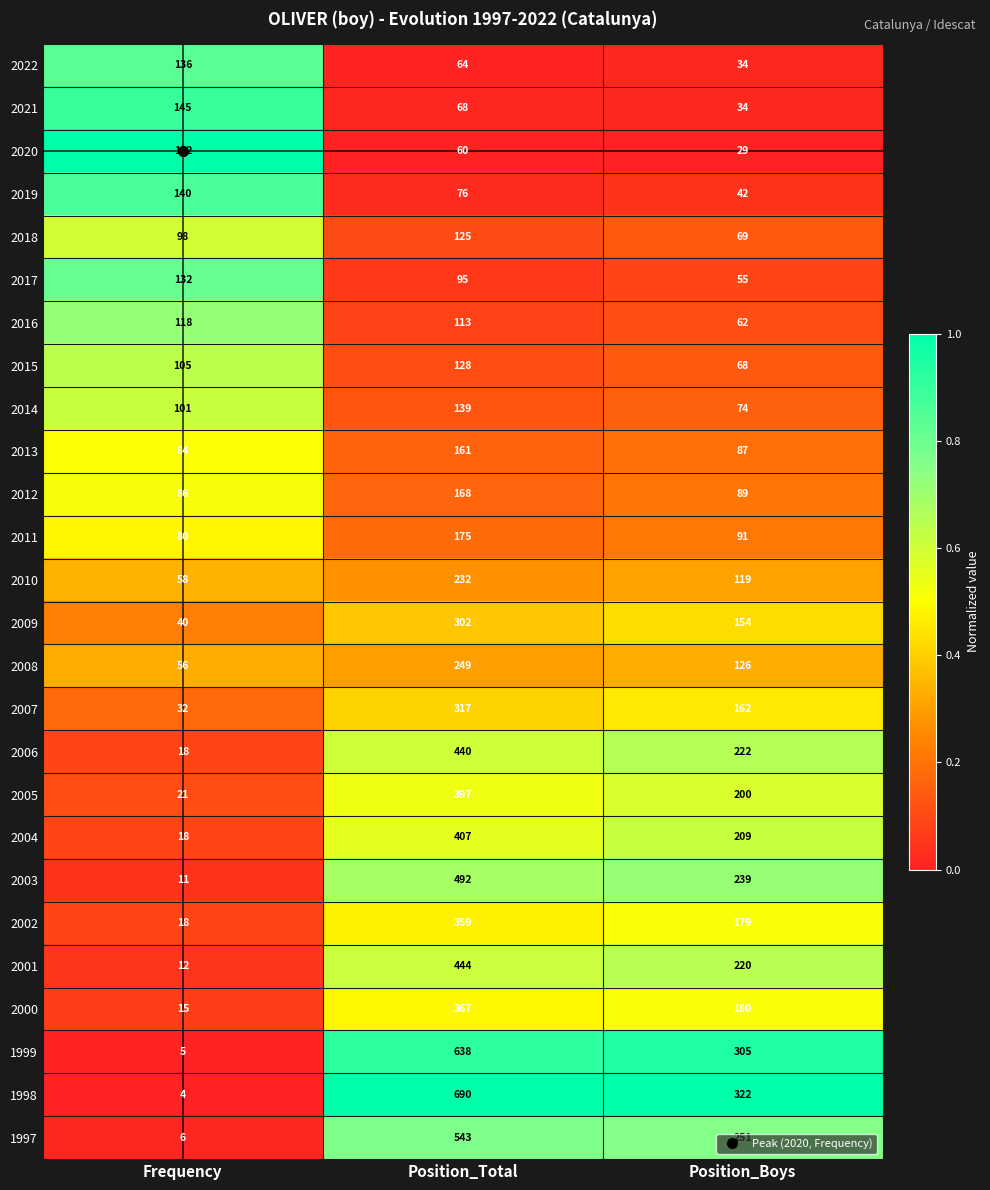

Which series has the largest range (max minus min)?

1998